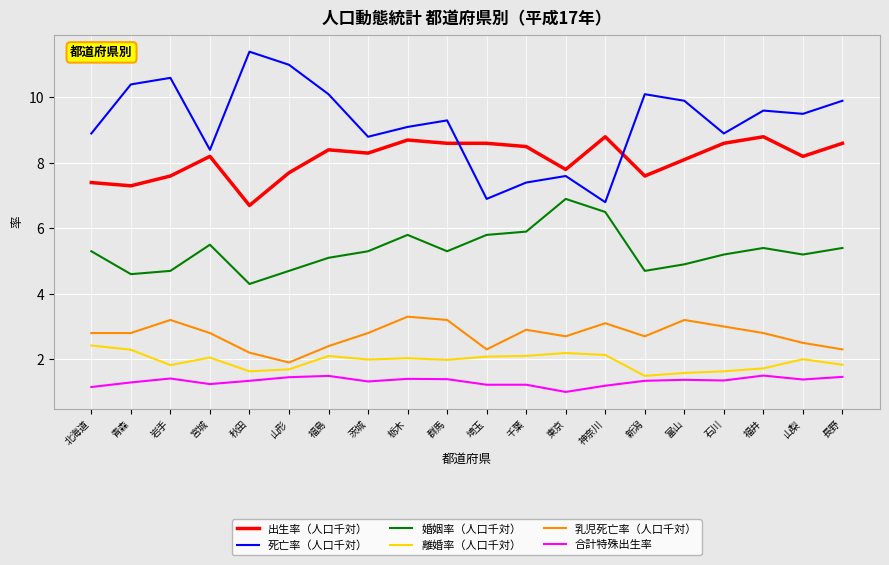

List the series in order of their peak value, lowest first.

合計特殊出生率, 離婚率（人口千対）, 乳児死亡率（人口千対）, 婚姻率（人口千対）, 出生率（人口千対）, 死亡率（人口千対）